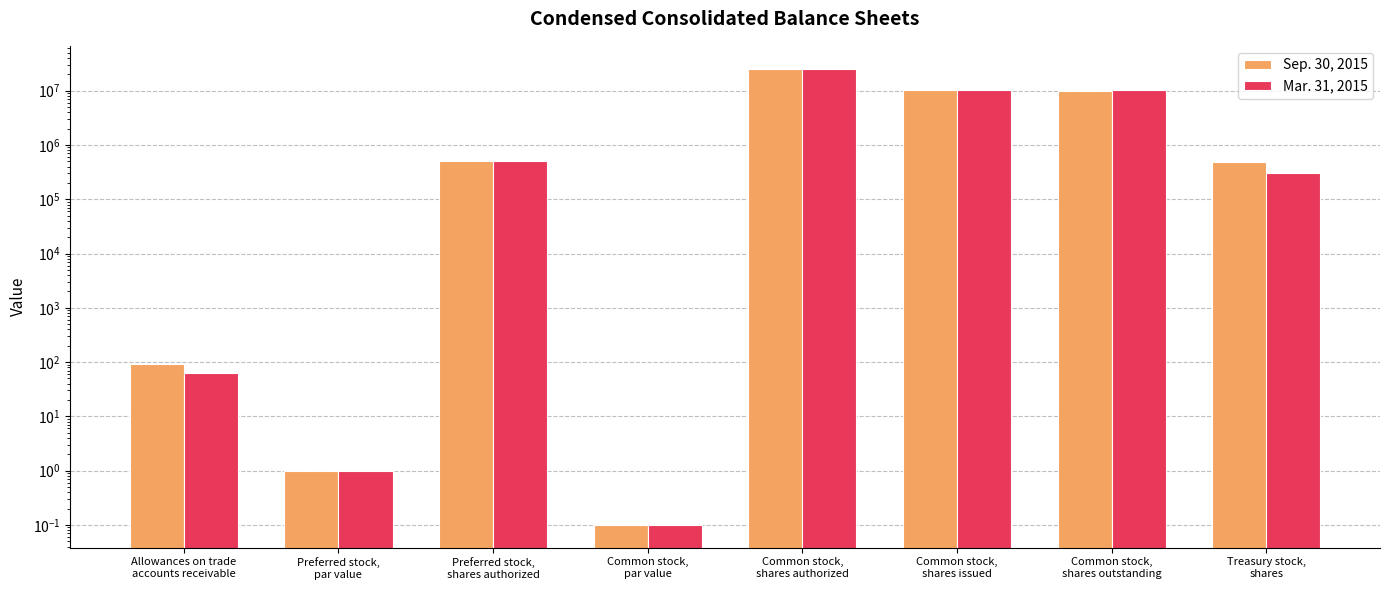

Reading left to right, list all the values displayed in this chart.

Sep. 30, 2015: Allowances on trade
accounts receivable=91.0	Preferred stock,
par value=1.0	Preferred stock,
shares authorized=500000.0	Common stock,
par value=0.1	Common stock,
shares authorized=25500000.0	Common stock,
shares issued=10468000.0	Common stock,
shares outstanding=9989000.0	Treasury stock,
shares=479000.0
Mar. 31, 2015: Allowances on trade
accounts receivable=62.0	Preferred stock,
par value=1.0	Preferred stock,
shares authorized=500000.0	Common stock,
par value=0.1	Common stock,
shares authorized=25500000.0	Common stock,
shares issued=10432000.0	Common stock,
shares outstanding=10133000.0	Treasury stock,
shares=299000.0